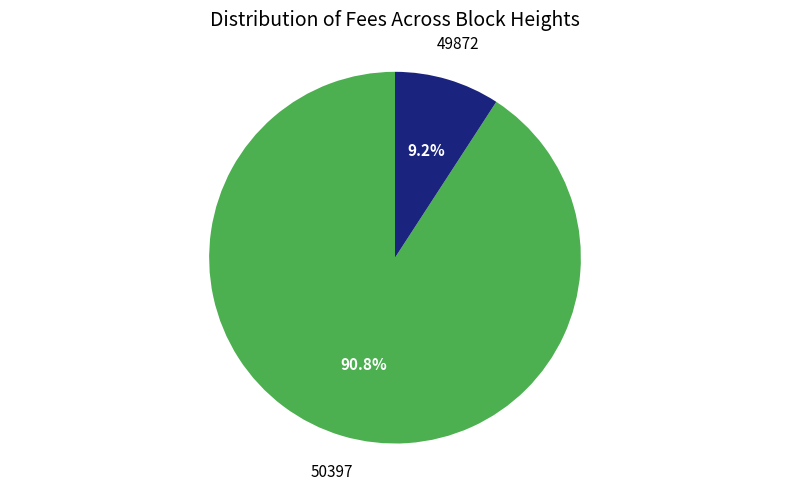

Combined, what portion of the pie is 50397 and 49872?

100.0%